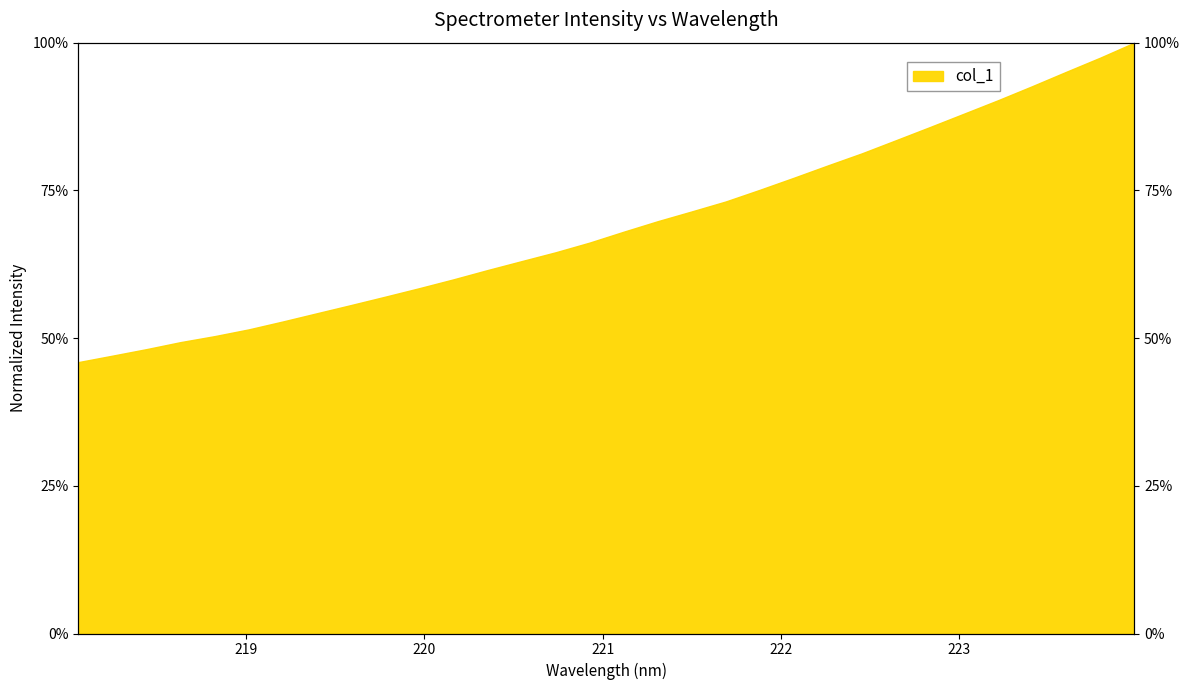

True or false: the data shows 113.7 at 221.1174.

False